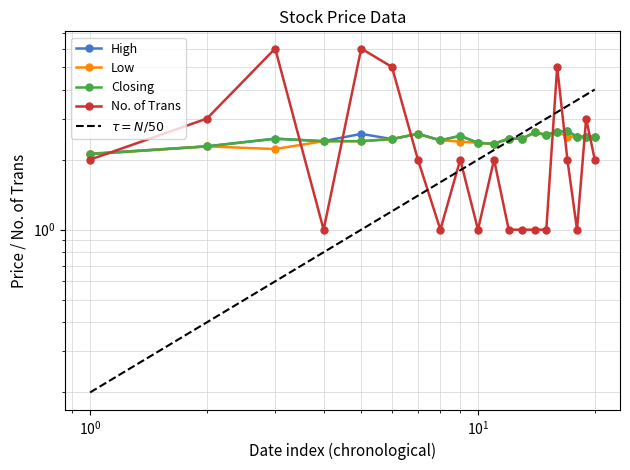

The value of Low at 9 is 2.4. True or false?

True